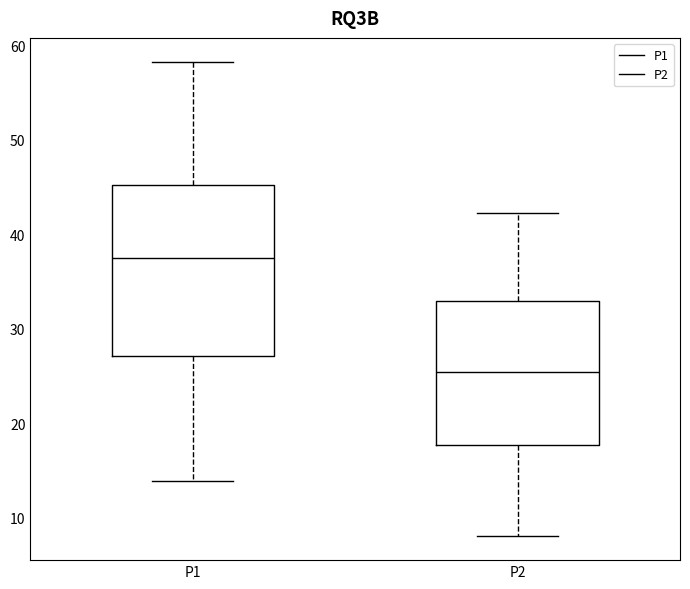

Reading left to right, read every box against the y-axis: the position of its median line, the range the box covers, and the ends of its whiskers. The values are not printed on the chart, so give them approximately, as read against the axis.

P1: median 38, box 27 to 45, whiskers 14 to 58
P2: median 25, box 18 to 33, whiskers 8 to 42